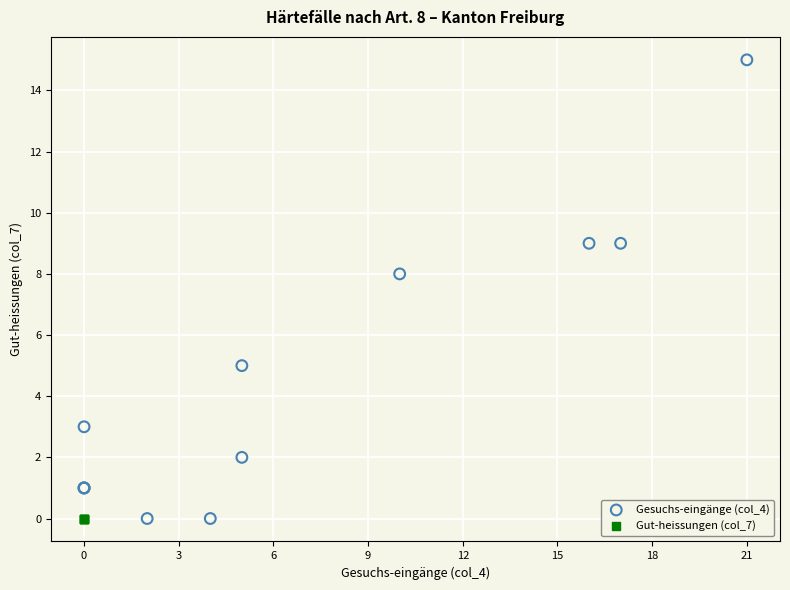

Which series contains the highest Y value?

Gesuchs-eingänge (col_4)